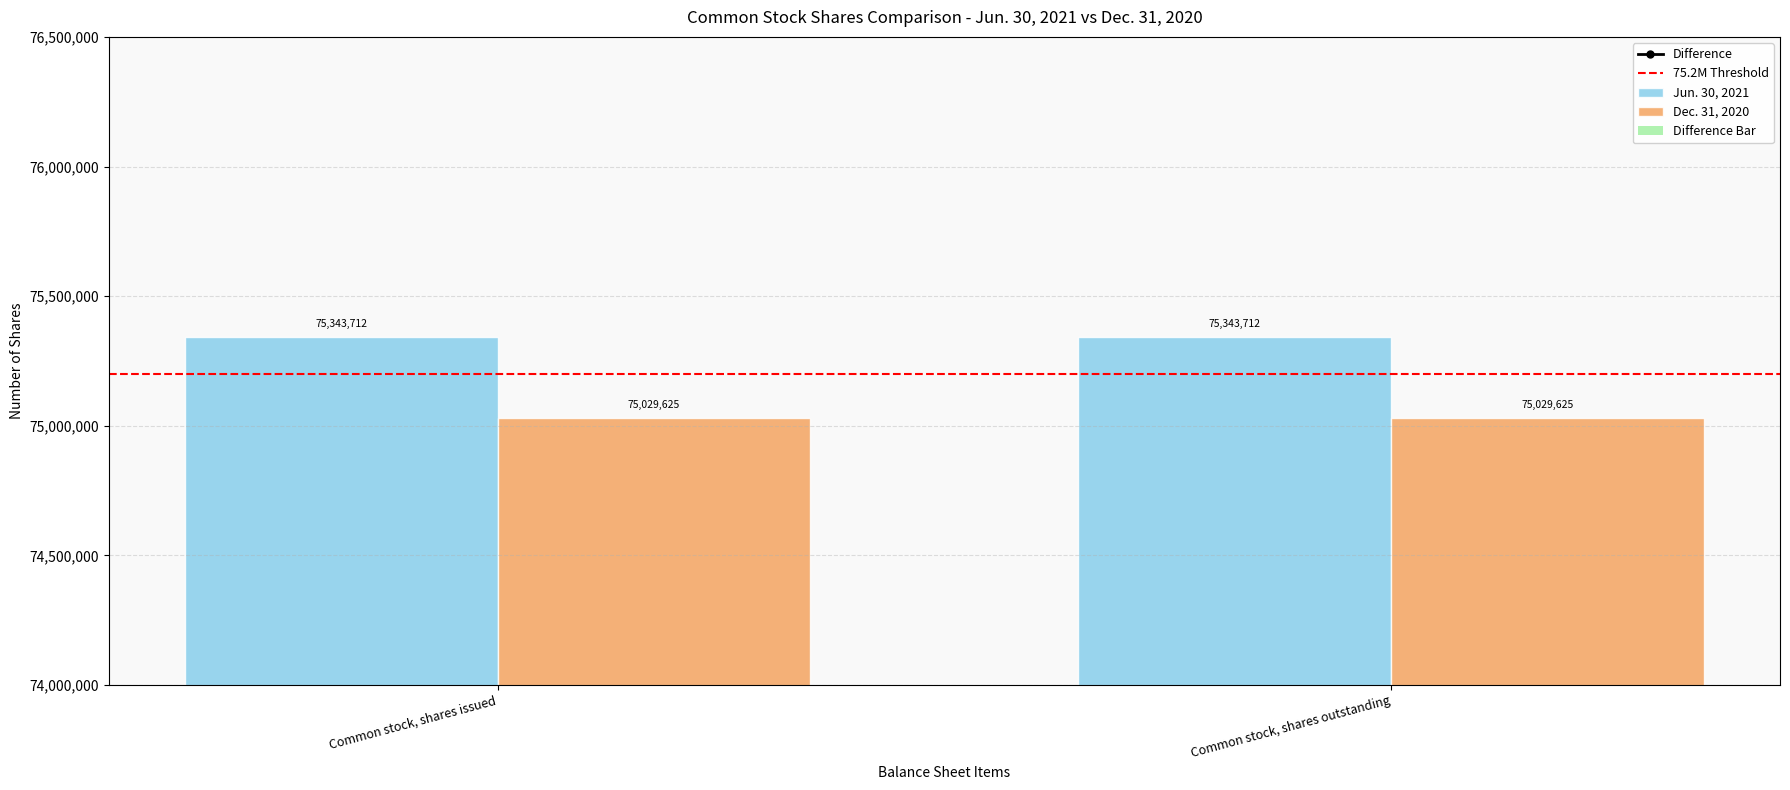

How many distinct data groups are displayed?

4